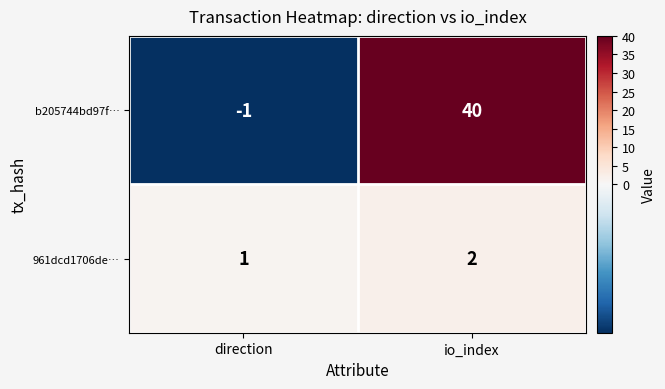

What is the sum of all 961dcd1706de… values?

3